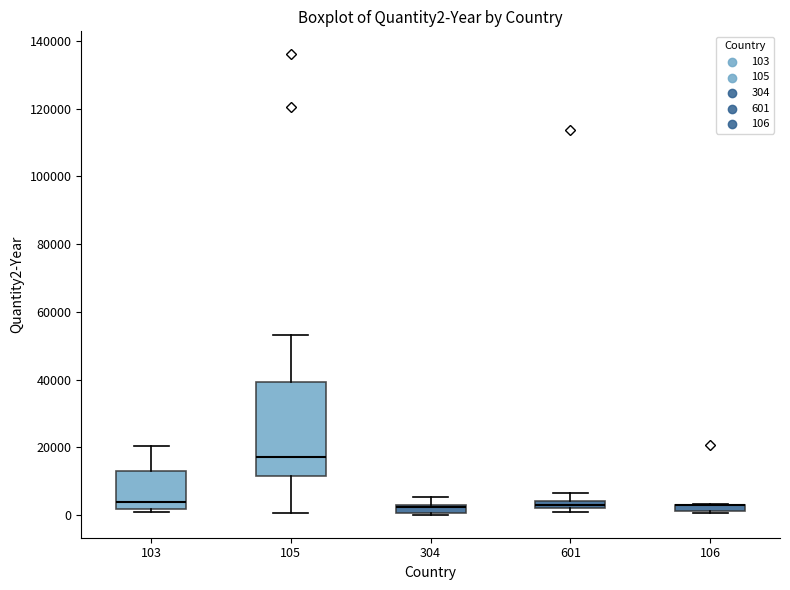

Where is the upper edge of the box at x = 106 on the y-axis? The values are not printed on the chart, so give them approximately, as read against the axis.

4000